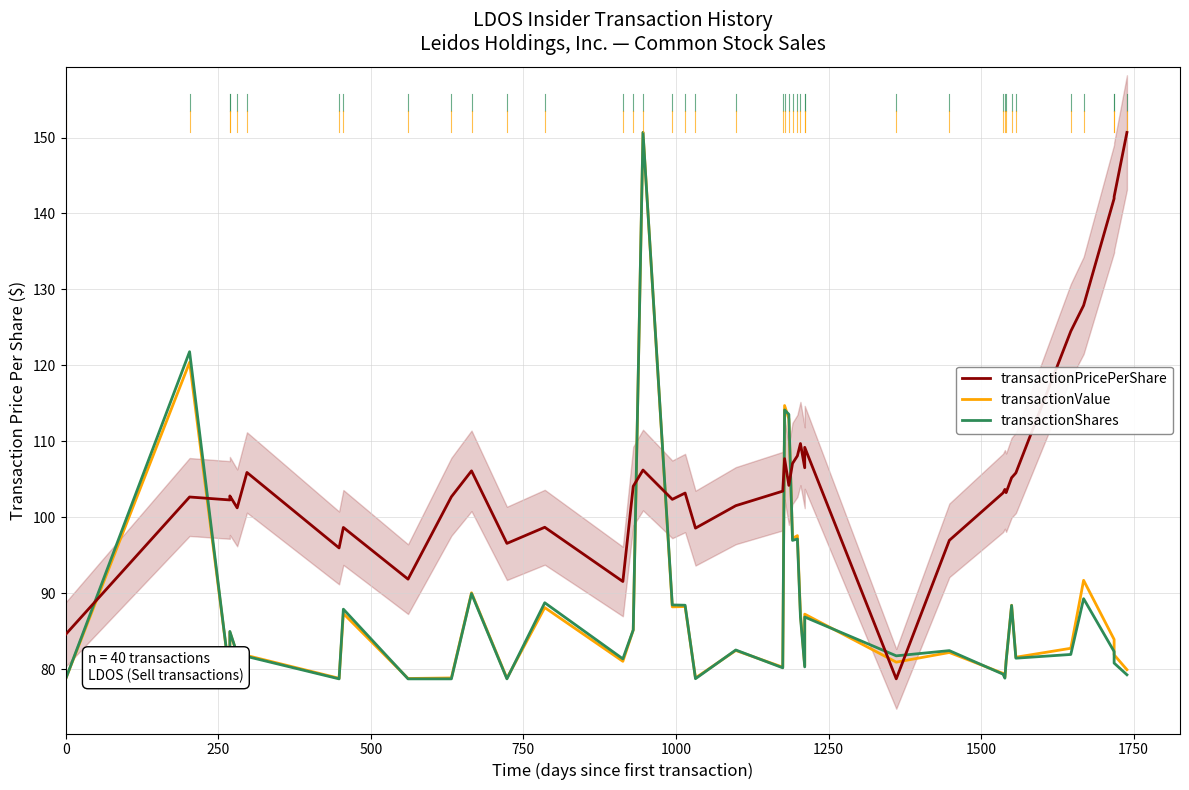

What is the sum of all transactionShares values?

3507.1